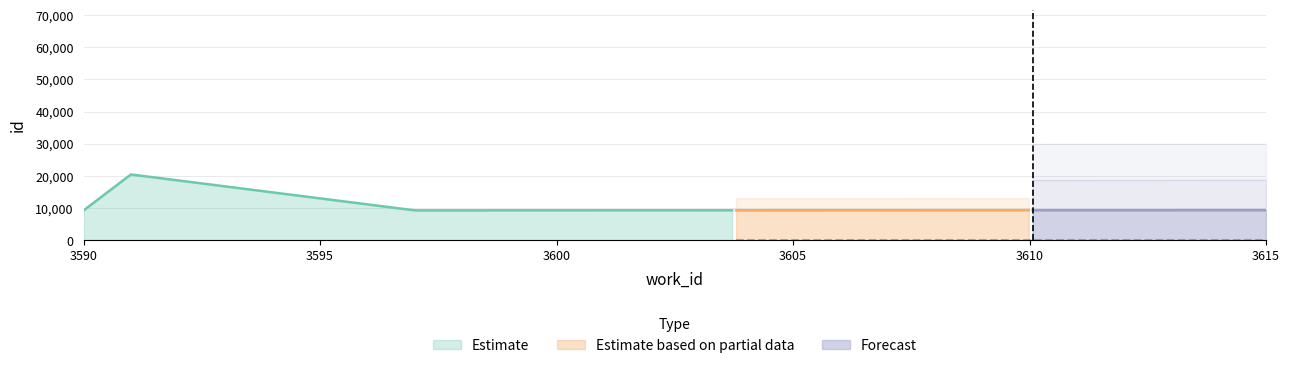

Rank the categories by value from lowest to highest.

3590, 3597, 3607, 3615, 3591